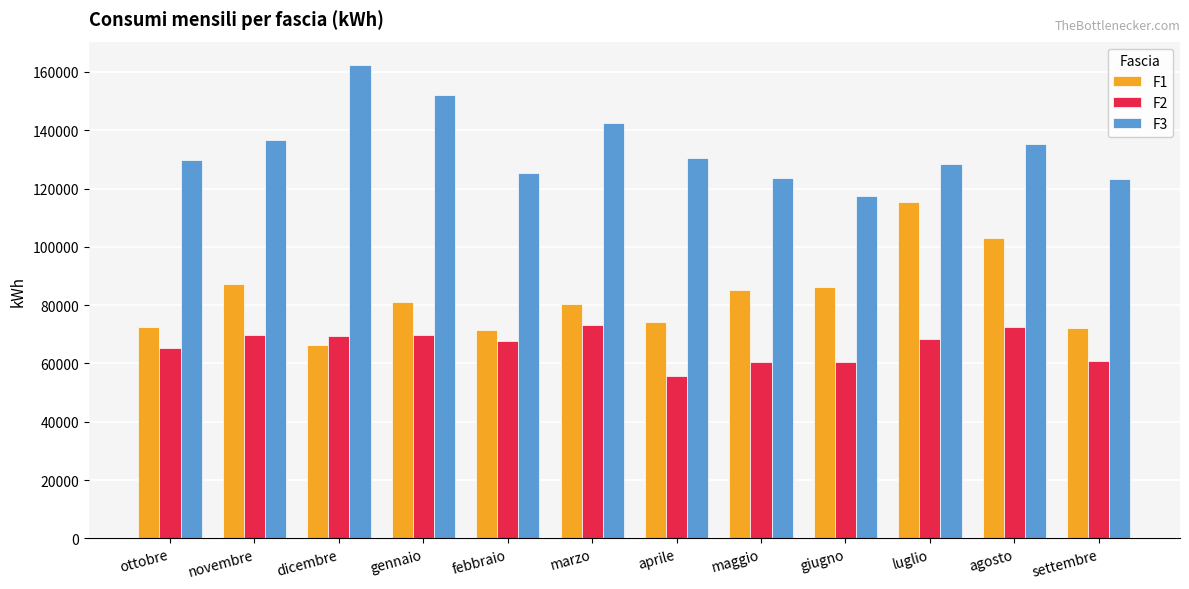

Which series has the largest total across all categories?

F3